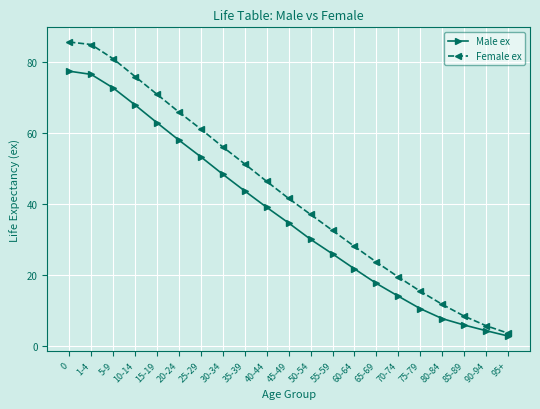

True or false: Male ex has a value of 48.3 at 30-34.

True